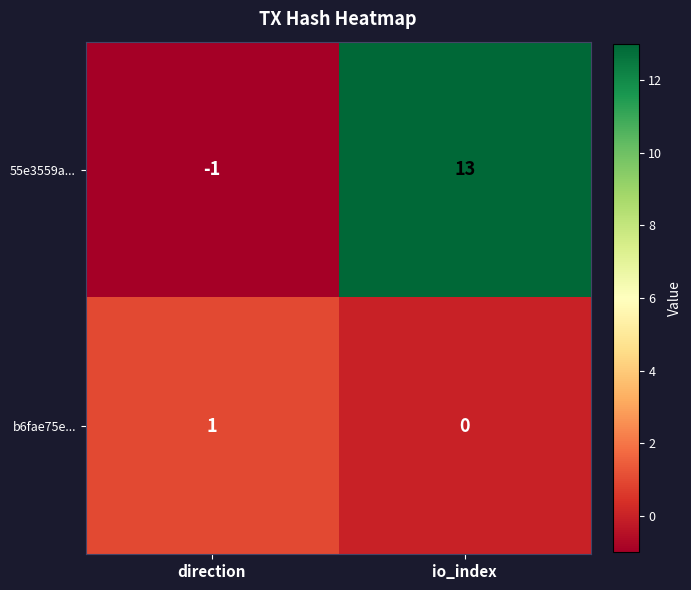

Rank the series by their maximum value, from highest to lowest.

55e3559a..., b6fae75e...